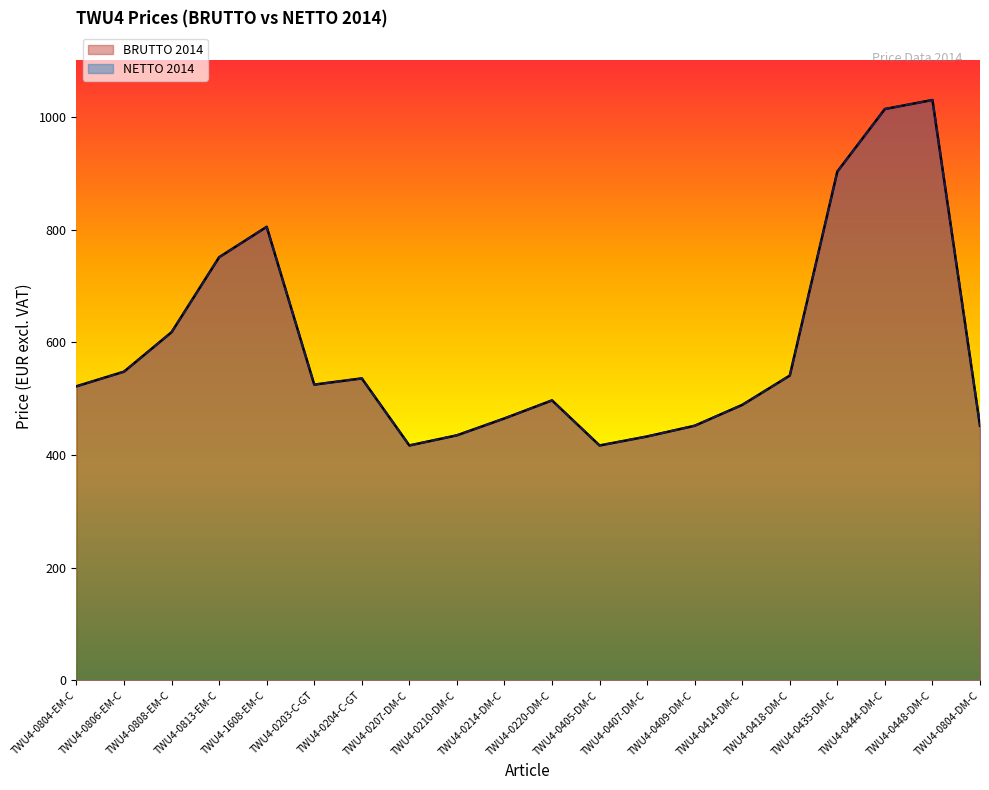

Which label corresponds to the smallest value in the chart?

TWU4-0207-DM-C